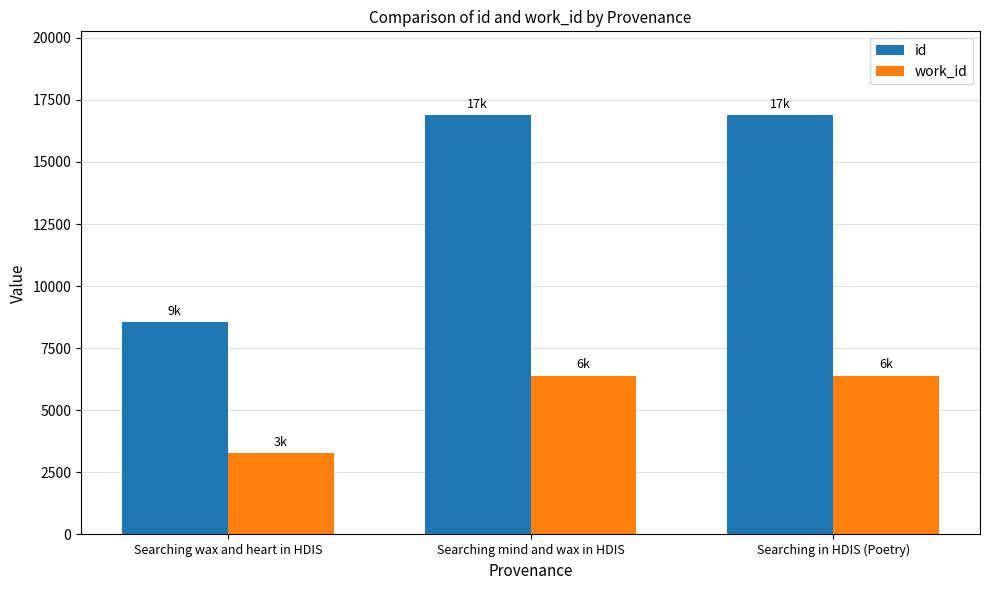

Which series has the widest spread of values?

id